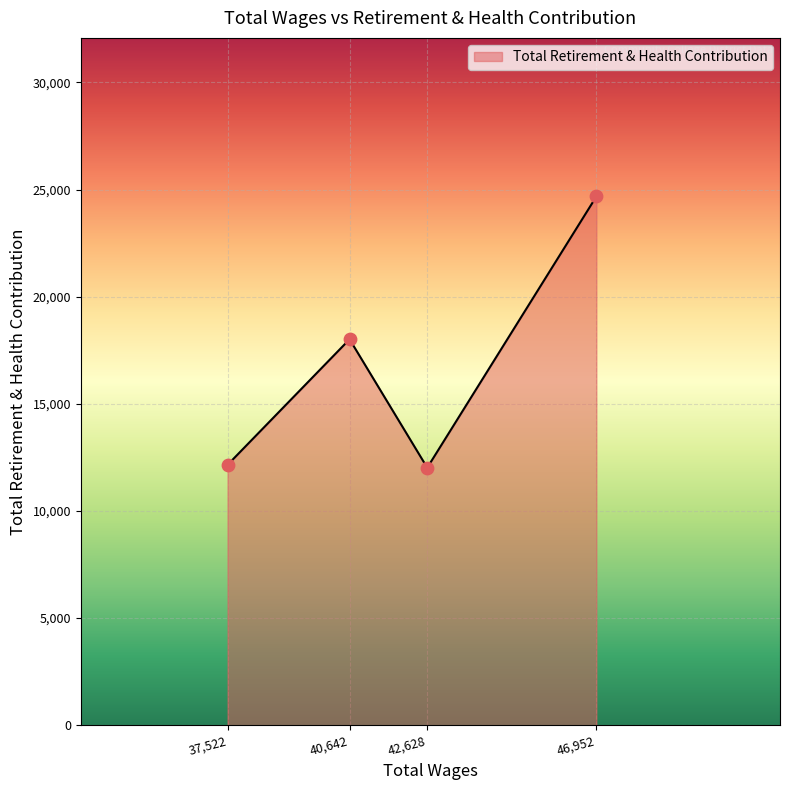

Approximately how many times larger is the value at 42,628 compared to 40,642?

0.7